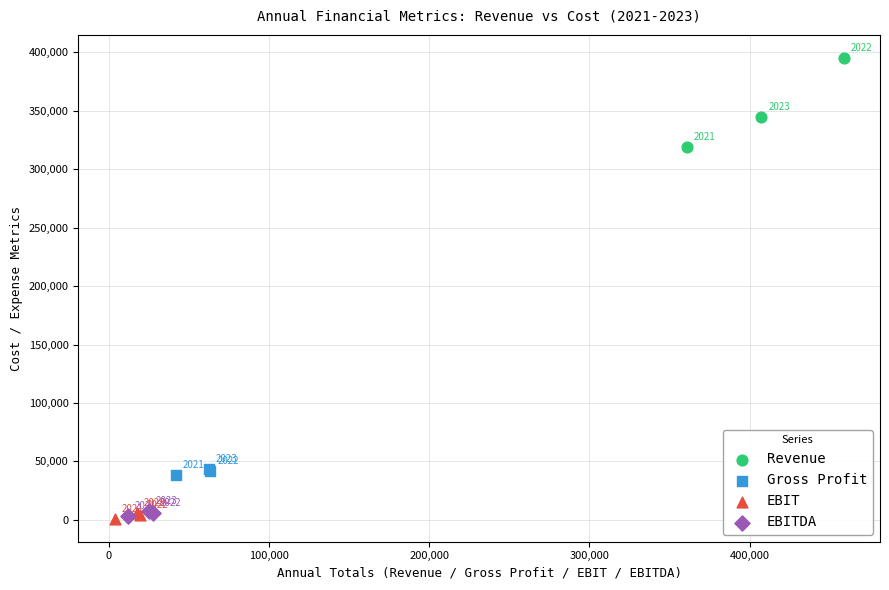

What are all the series names shown in the legend?

Revenue, Gross Profit, EBIT, EBITDA